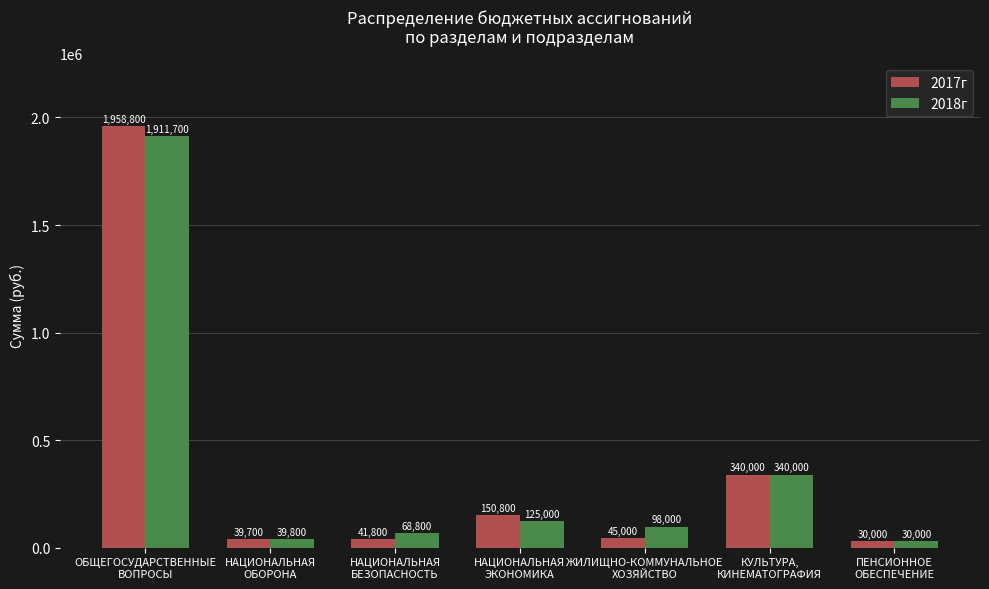

The 2017г series shows 100041 at КУЛЬТУРА,
КИНЕМАТОГРАФИЯ. True or false?

False